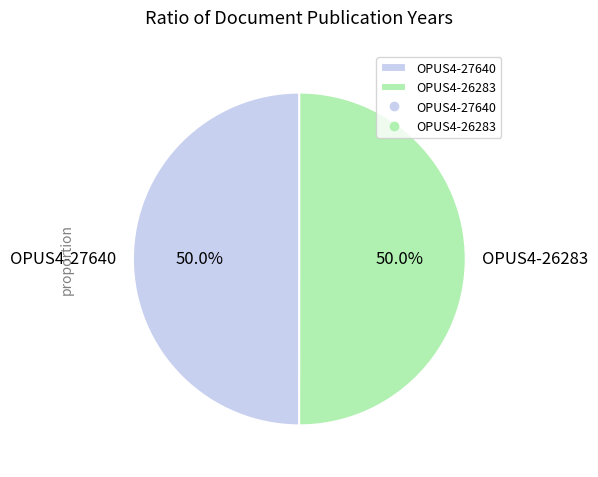

How many slices are in this pie chart?

2